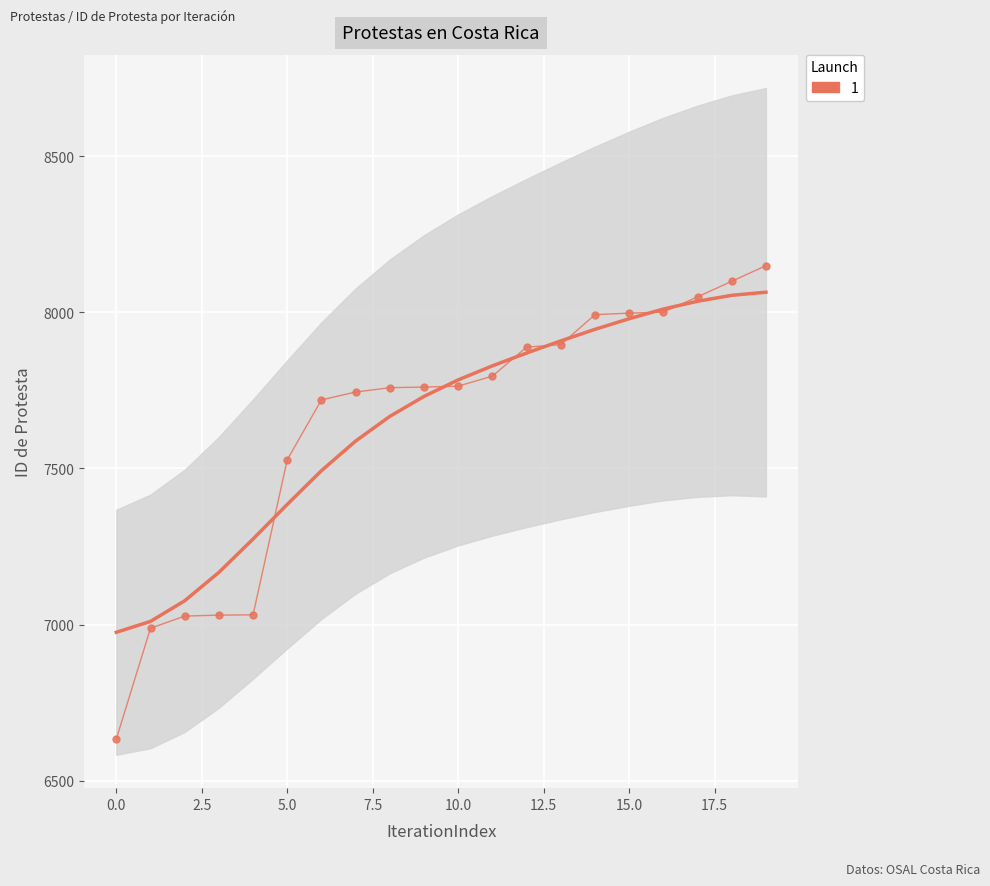

The chart shows a value of 11215 at 2019-08-04. True or false?

False